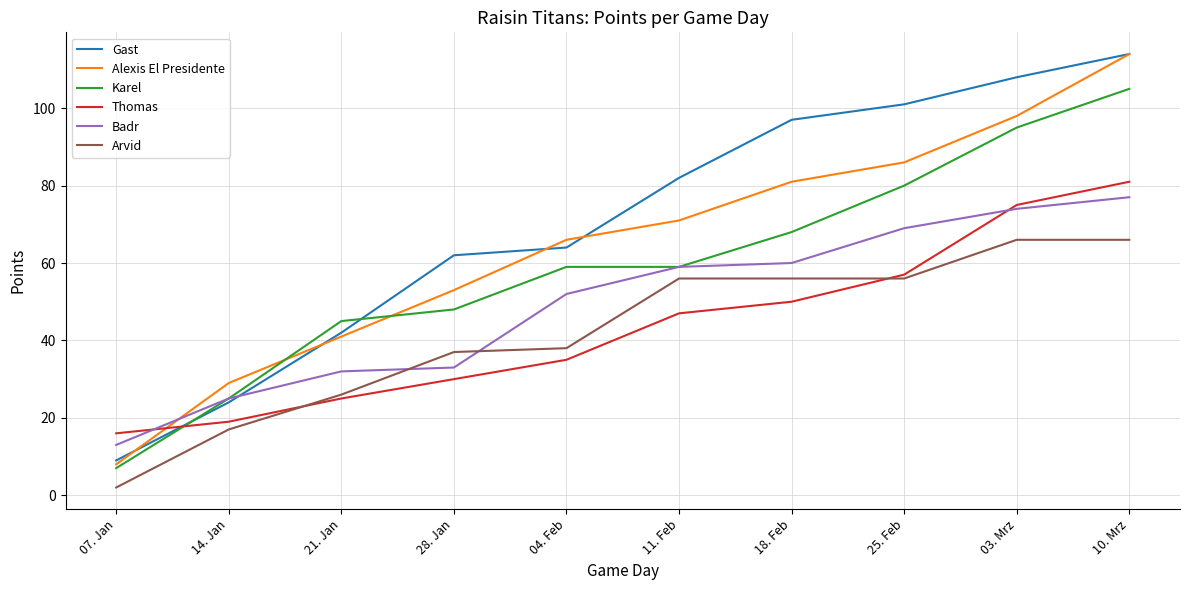

The value of Alexis El Presidente at 25. Feb is 152. True or false?

False